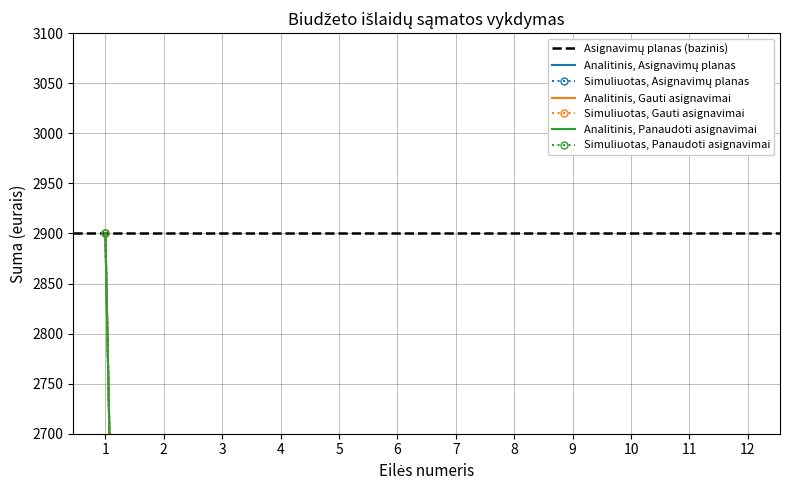

What is the maximum value for Asignavimų planas?

2900.0